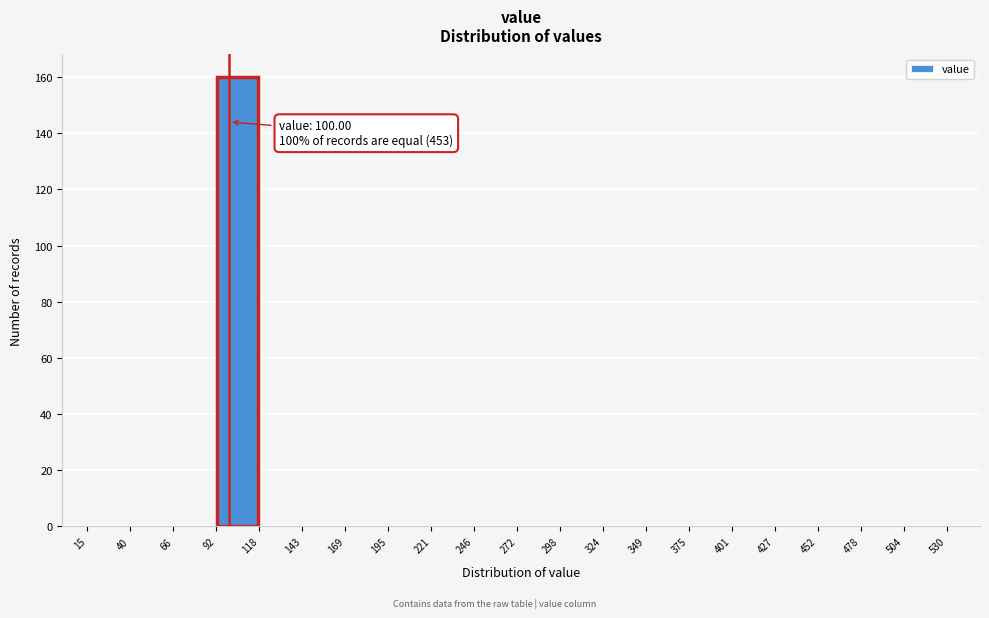

Which range on the x-axis has the tallest bar?

92 to 118